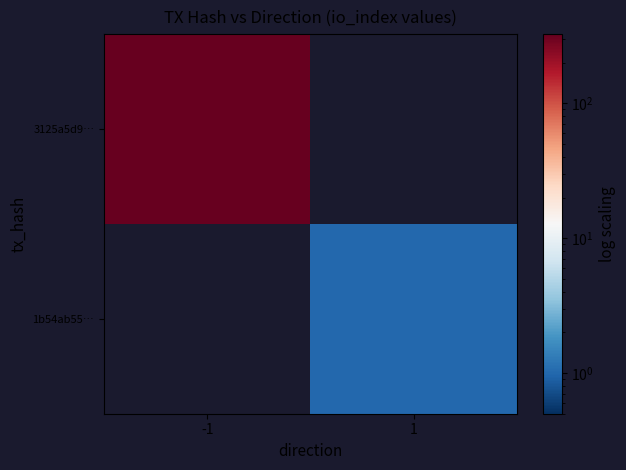

What is the minimum value shown in the chart?

1.0